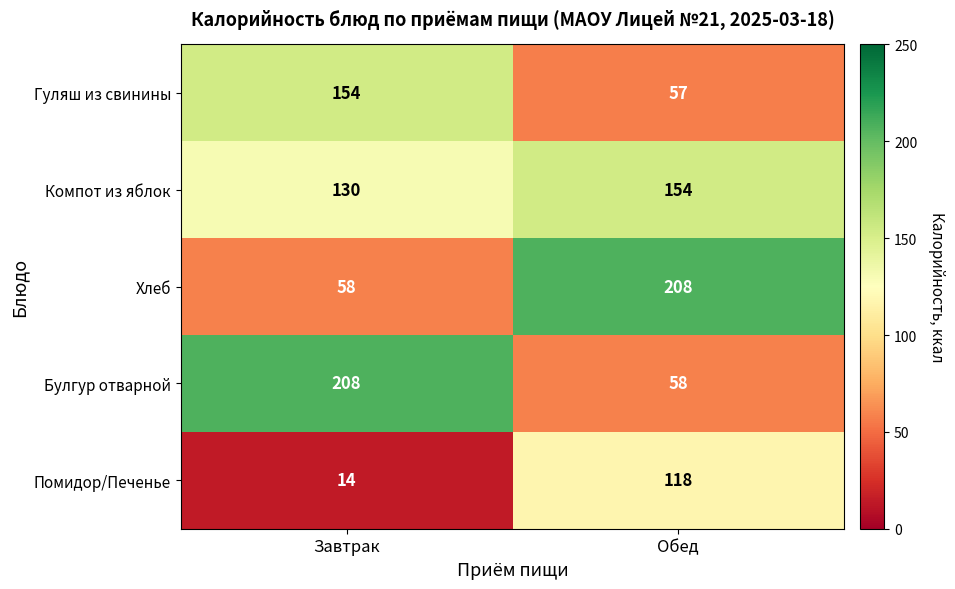

Which series has the largest total across all categories?

Компот из яблок